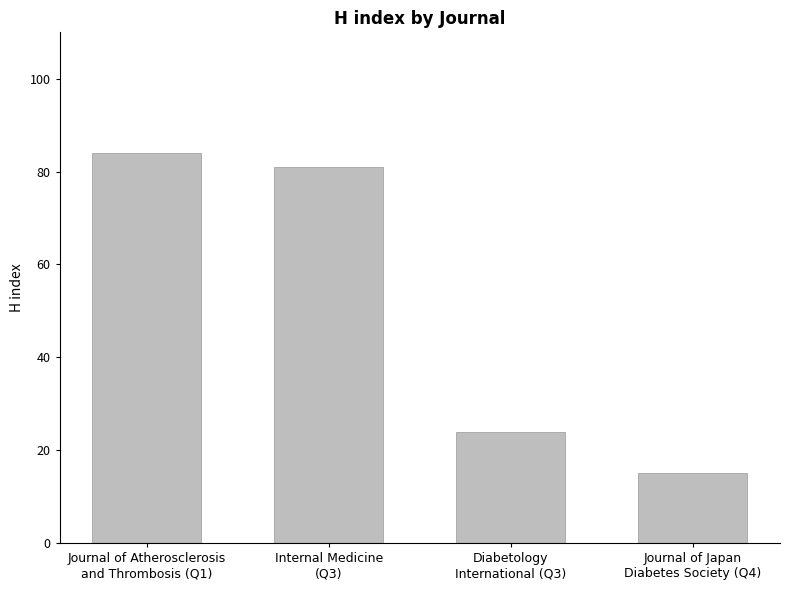

Count the number of data series in this chart.

1